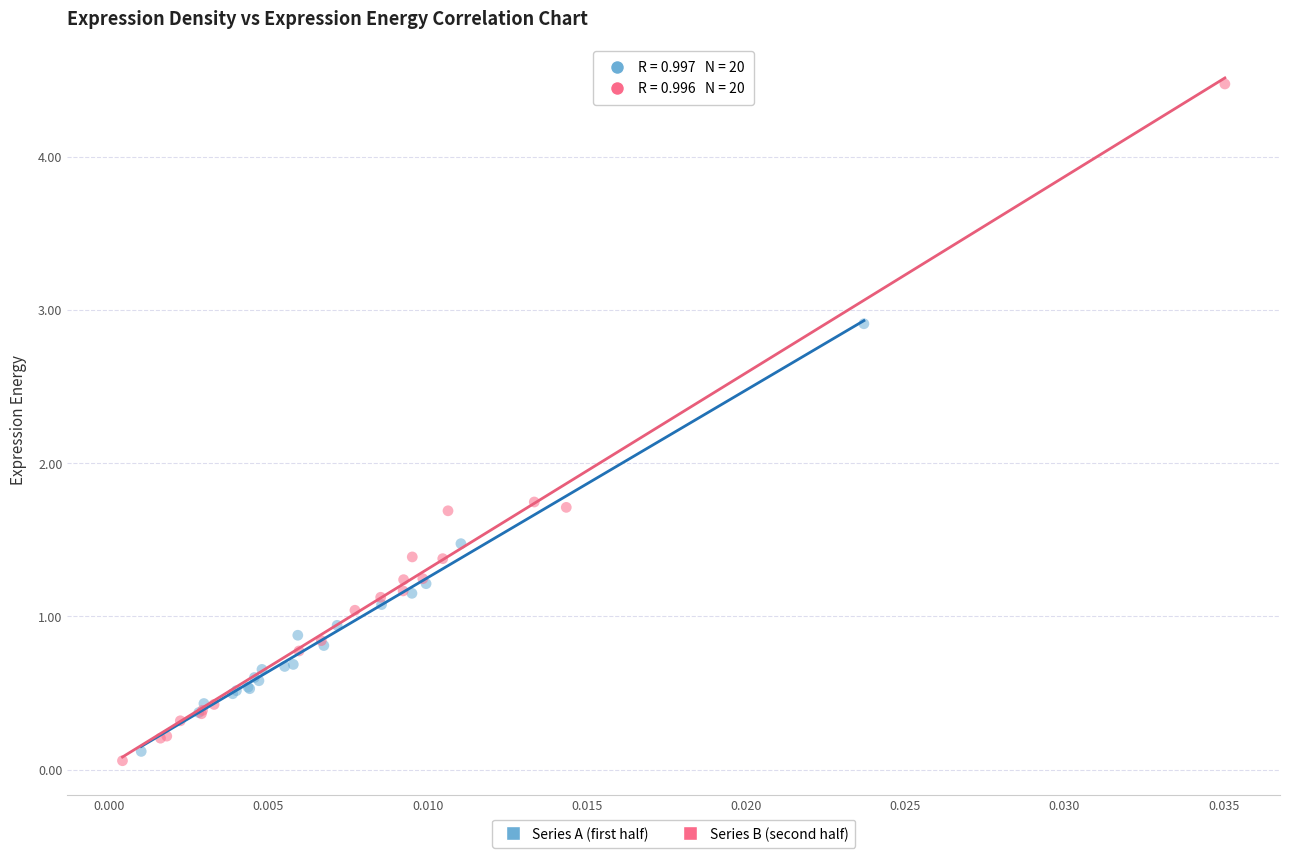

Which series contains the highest Y value?

Series B (second half)